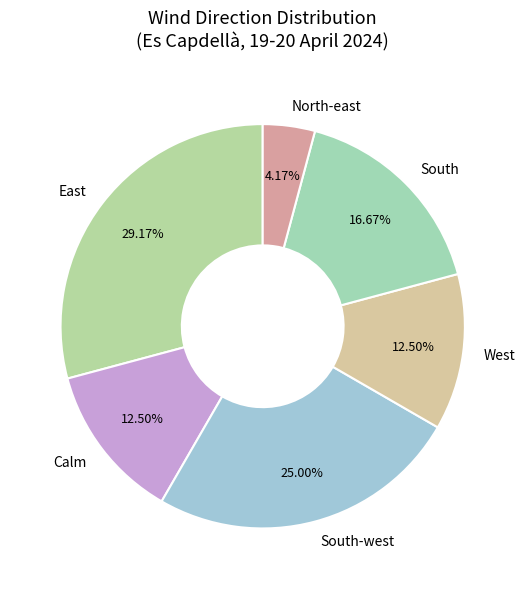

Does East account for over 50% of the chart?

No